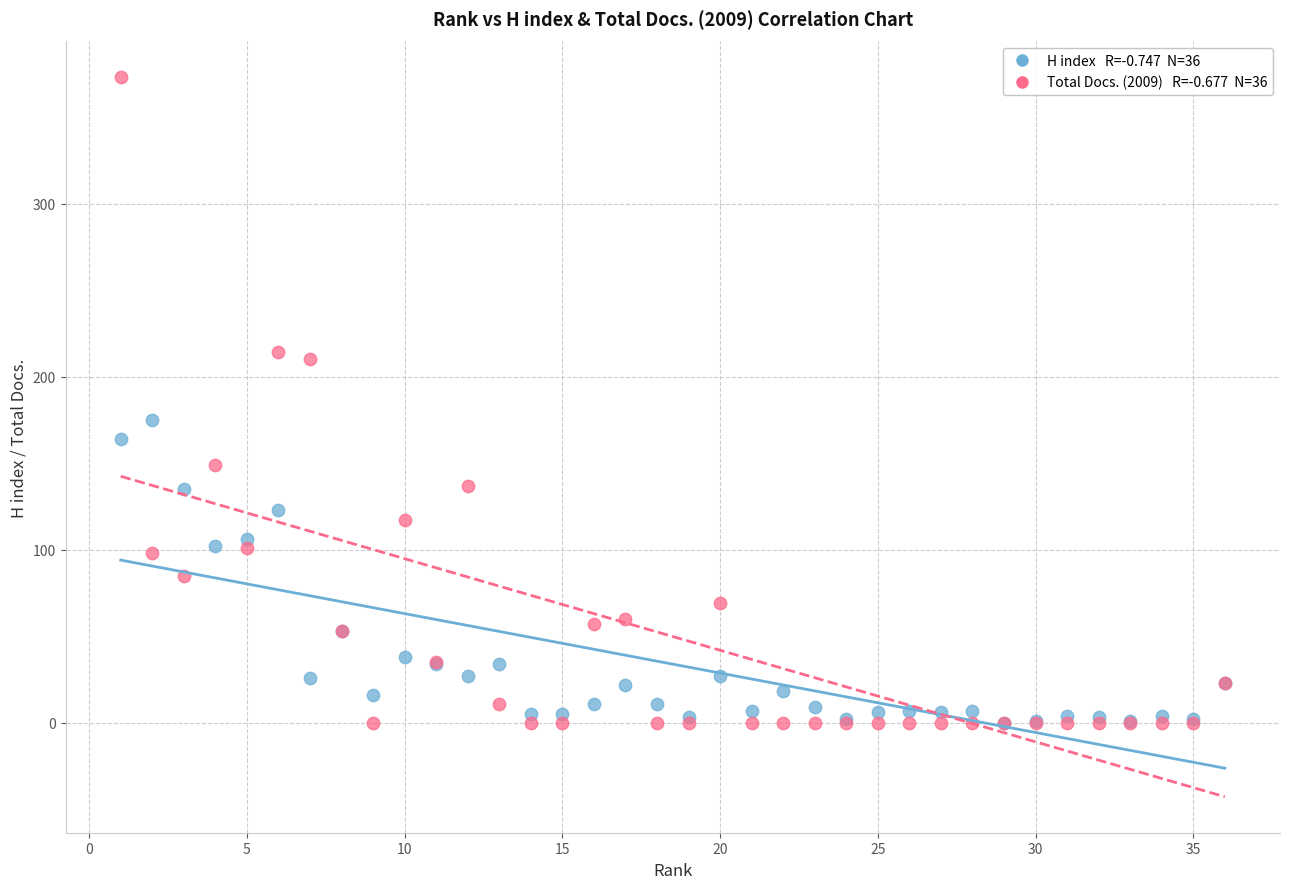

Across all series, what Y value is closest to 186?

175